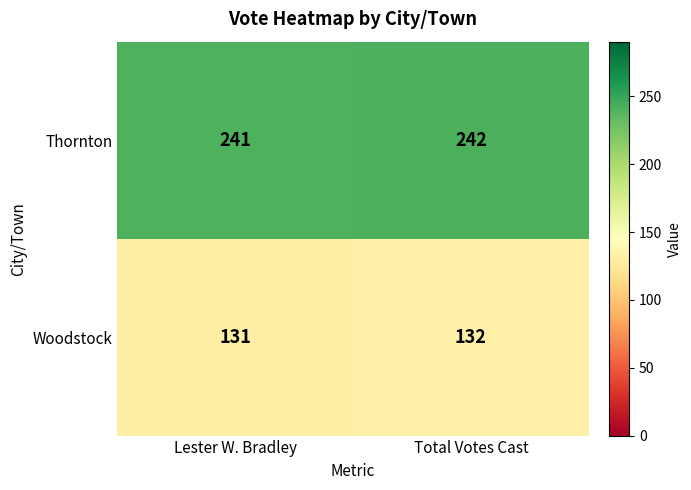

Where is Woodstock nearest to the value 131?

Lester W. Bradley